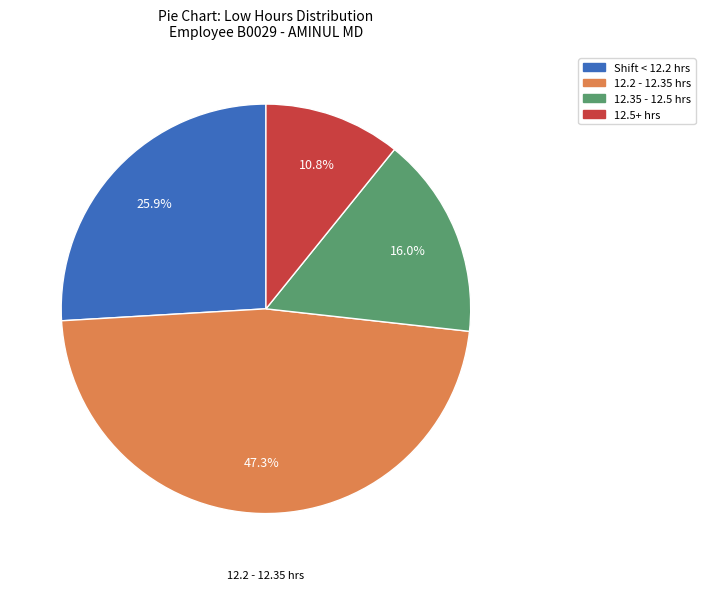

How many segments does this pie chart have?

4